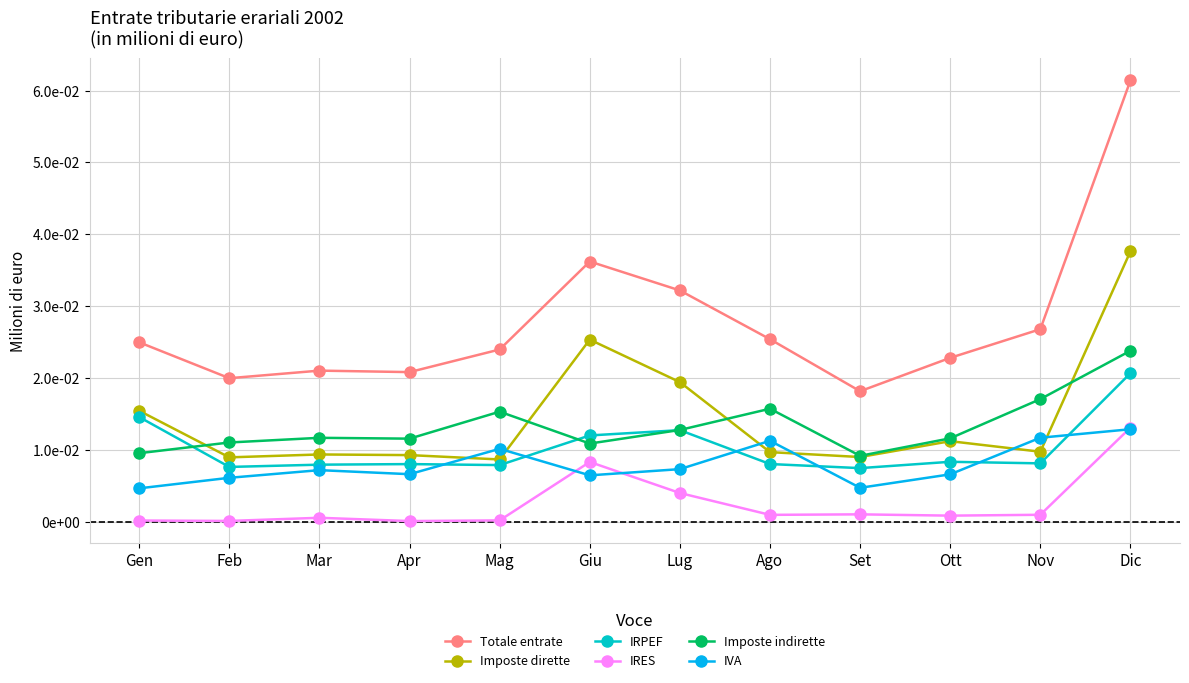

Between which two adjacent categories do Imposte dirette and IVA first intersect?

Apr and Mag